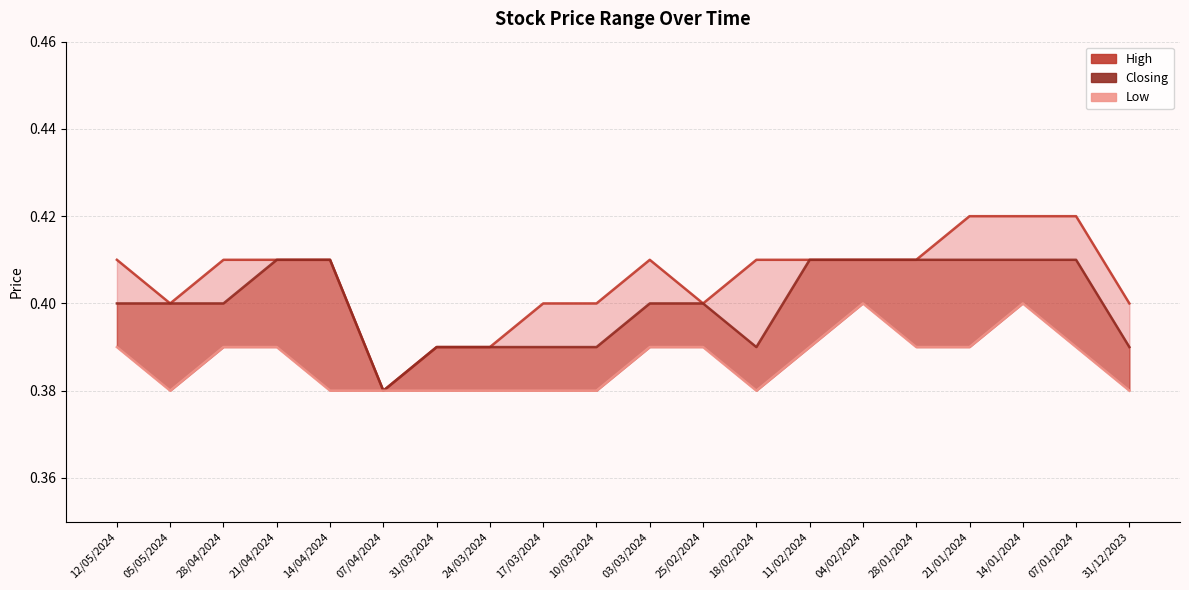

How many data points does each series have?

20